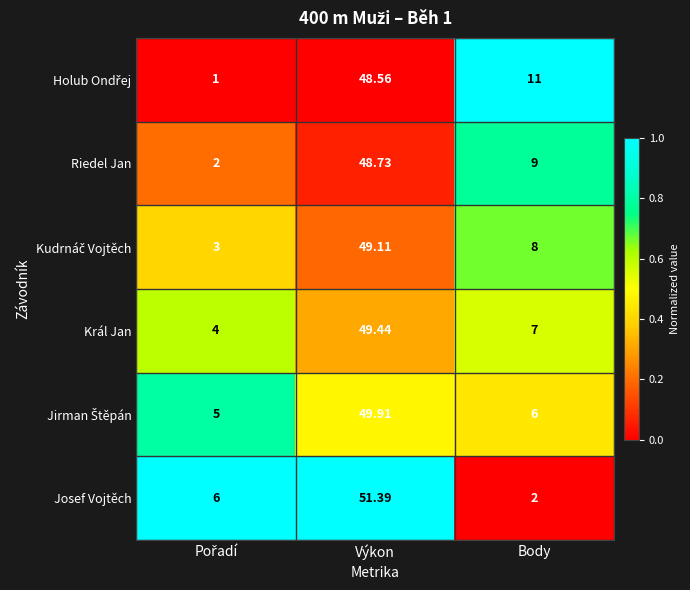

Which series has the widest spread of values?

Josef Vojtěch